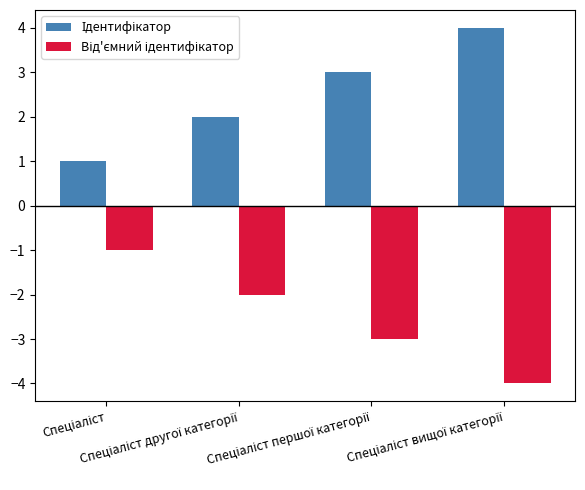

What is the minimum value shown in the chart?

-4